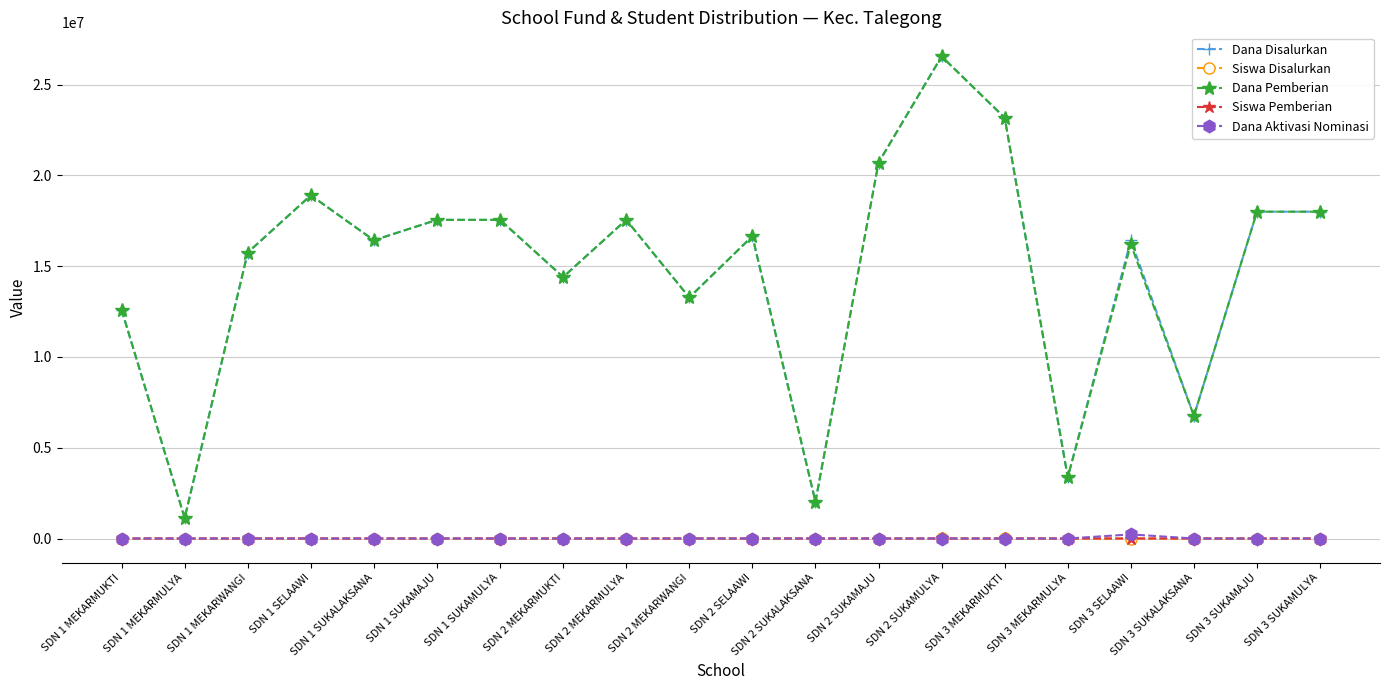

Is the value of Dana Disalurkan at SDN 1 SUKAMAJU greater than the value of Siswa Pemberian at SDN 2 SELAAWI?

Yes